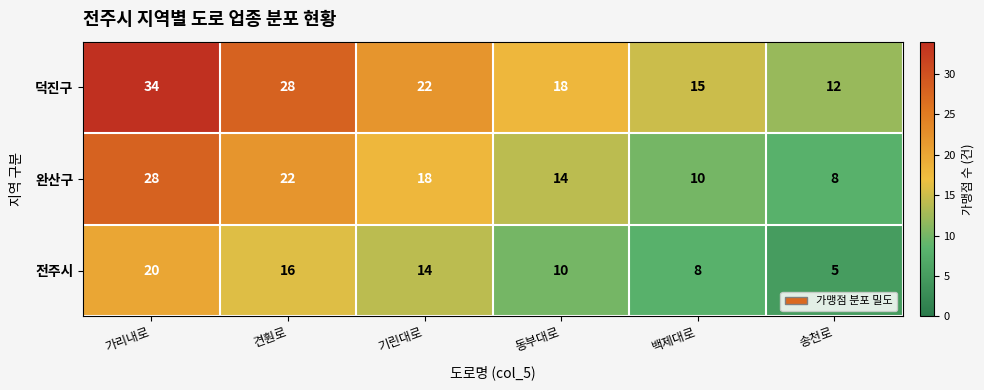

Which label corresponds to the smallest value in the chart?

송천로